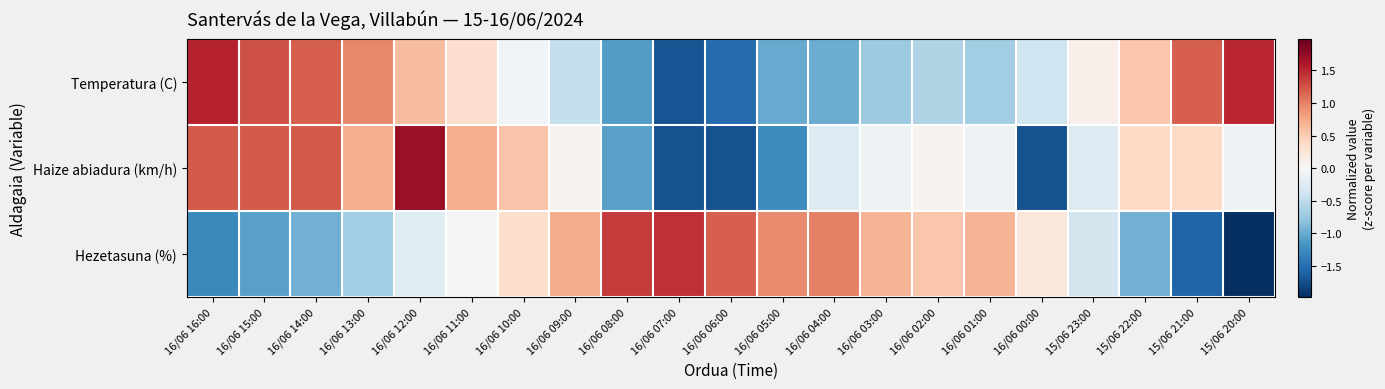

Which series changed the most between 16/06 07:00 and 16/06 00:00?

Temperatura (C)